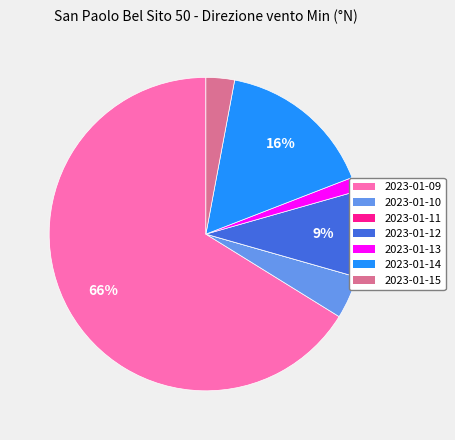

To the nearest percent, what is the average slice percentage?

14%